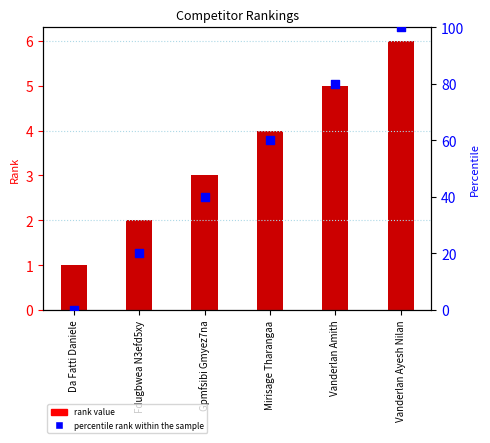

Which series reaches the minimum Y coordinate?

percentile rank within the sample